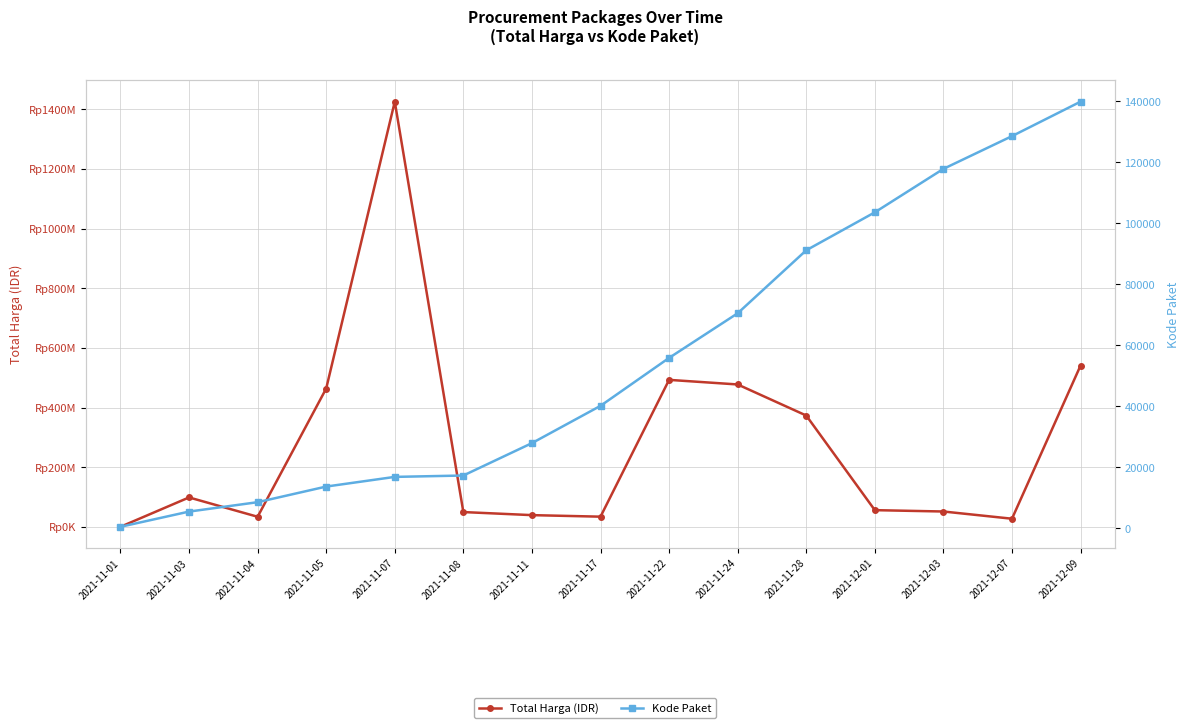

Reading right to left, what are all the values shown in this chart?

Total Harga (IDR): 2021-12-09=541071000	2021-12-07=27412000	2021-12-03=51601000	2021-12-01=56152800	2021-11-28=373404000	2021-11-24=477600000	2021-11-22=493000000	2021-11-17=34292000	2021-11-11=39440000	2021-11-08=49730040	2021-11-07=1425867900	2021-11-05=464002100	2021-11-04=34000000	2021-11-03=98772570	2021-11-01=333600
Kode Paket: 2021-12-09=139817	2021-12-07=128516	2021-12-03=117783	2021-12-01=103541	2021-11-28=91101	2021-11-24=70453	2021-11-22=55826	2021-11-17=40112	2021-11-11=27891	2021-11-08=17272	2021-11-07=16823	2021-11-05=13652	2021-11-04=8530	2021-11-03=5449	2021-11-01=464